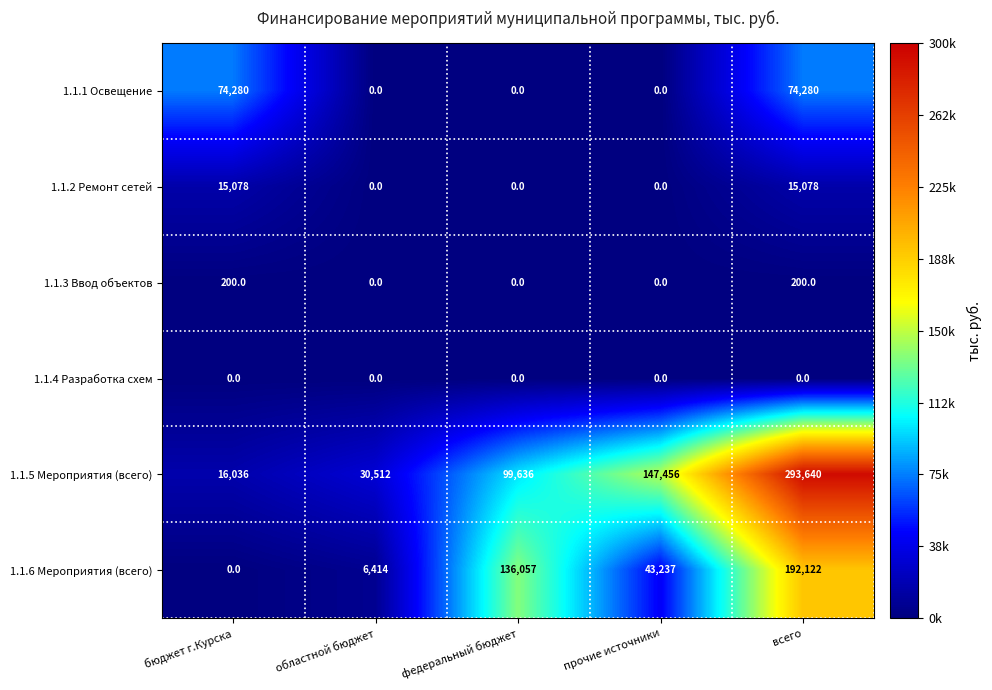

What is the difference between the maximum and minimum values in the 1.1.5 Мероприятия (всего) series?

277604